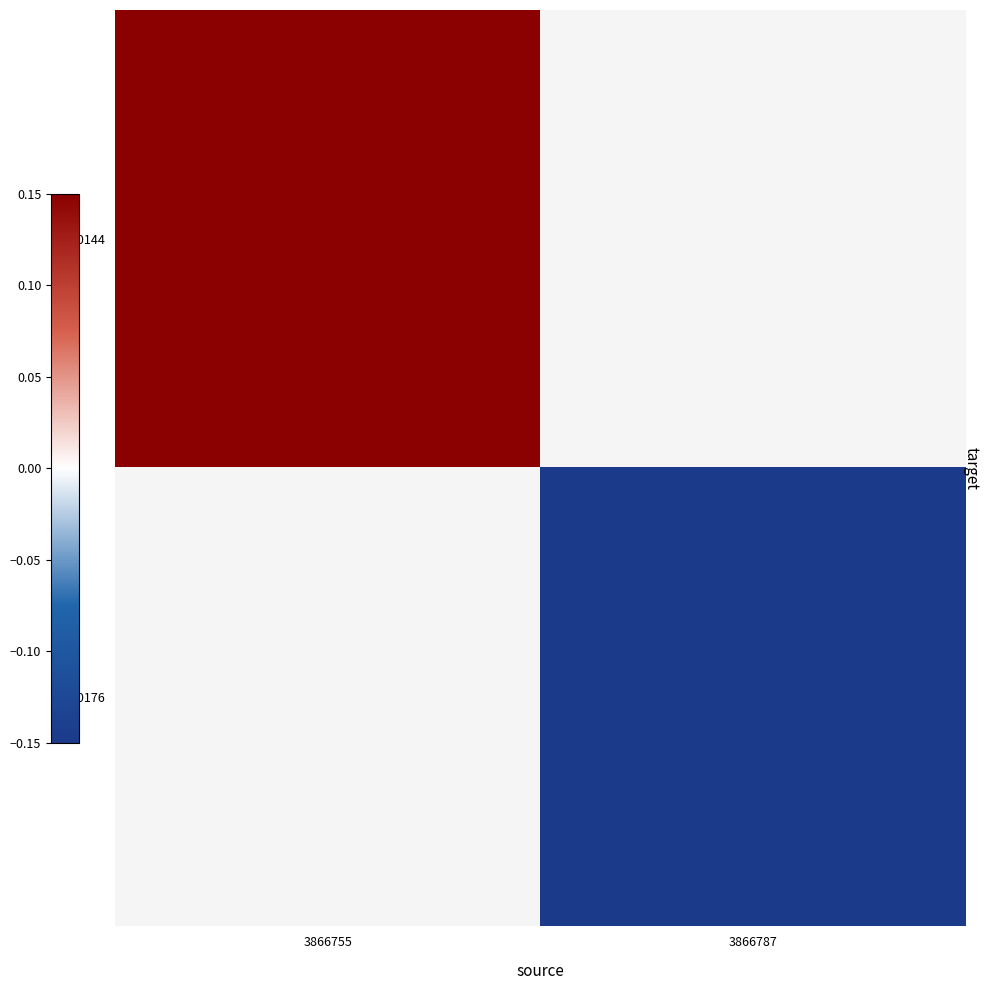

At which label is 3670144 closest to 0?

3866755